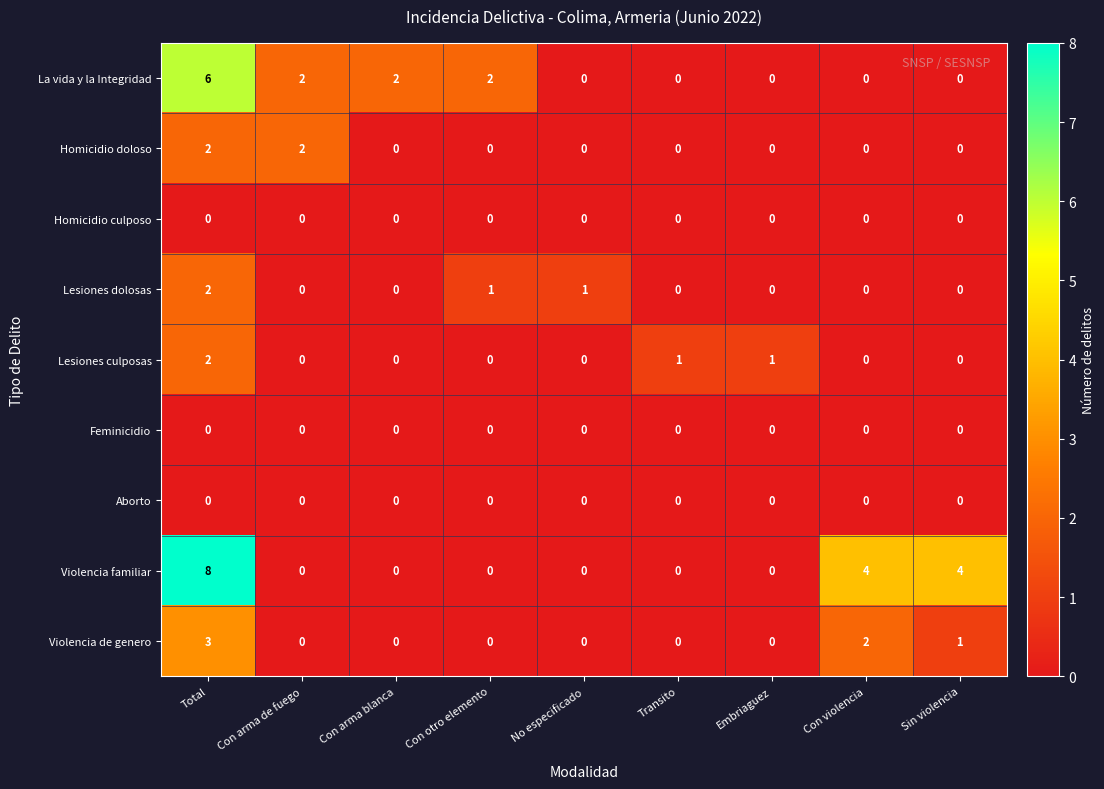

What is the difference between the highest and lowest values at Con otro elemento?

2